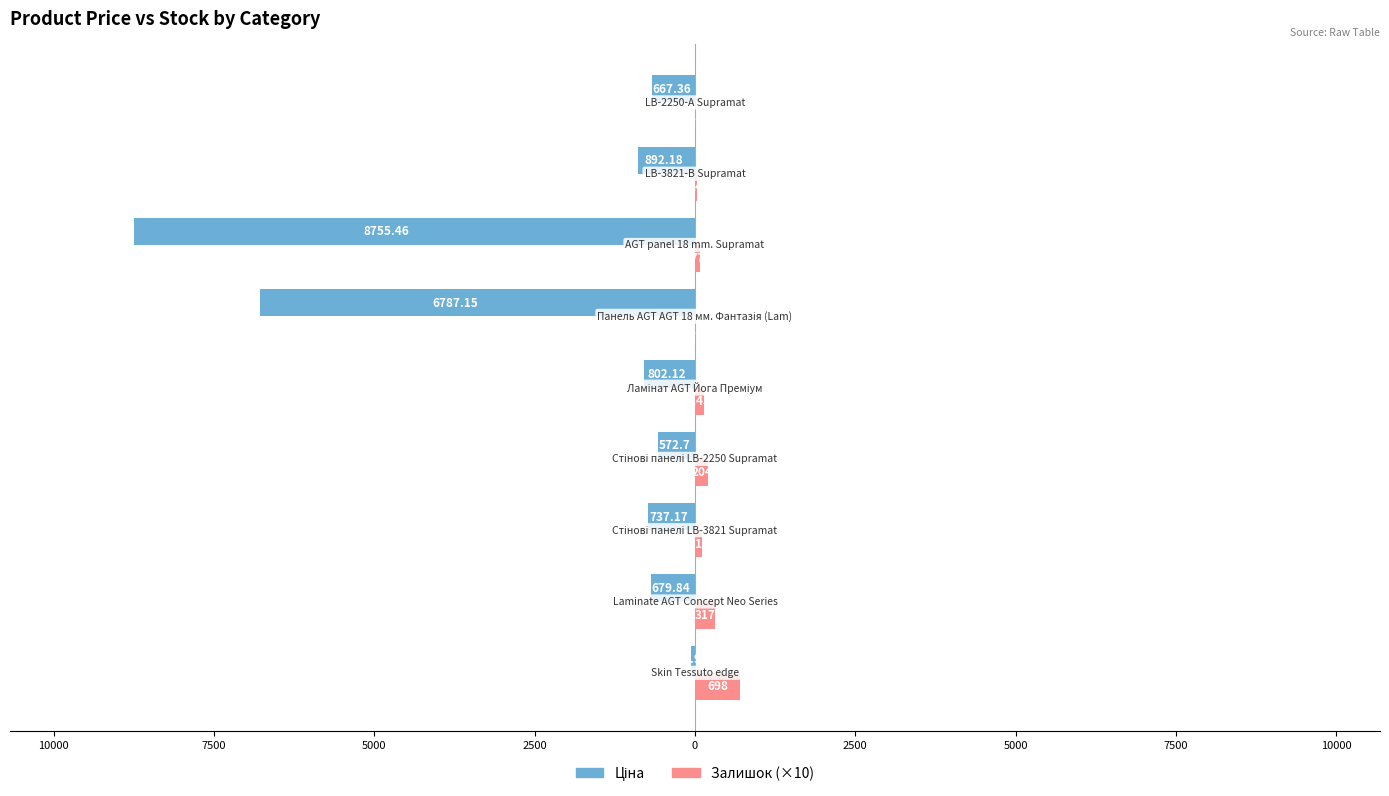

How many bars are there in total?

18